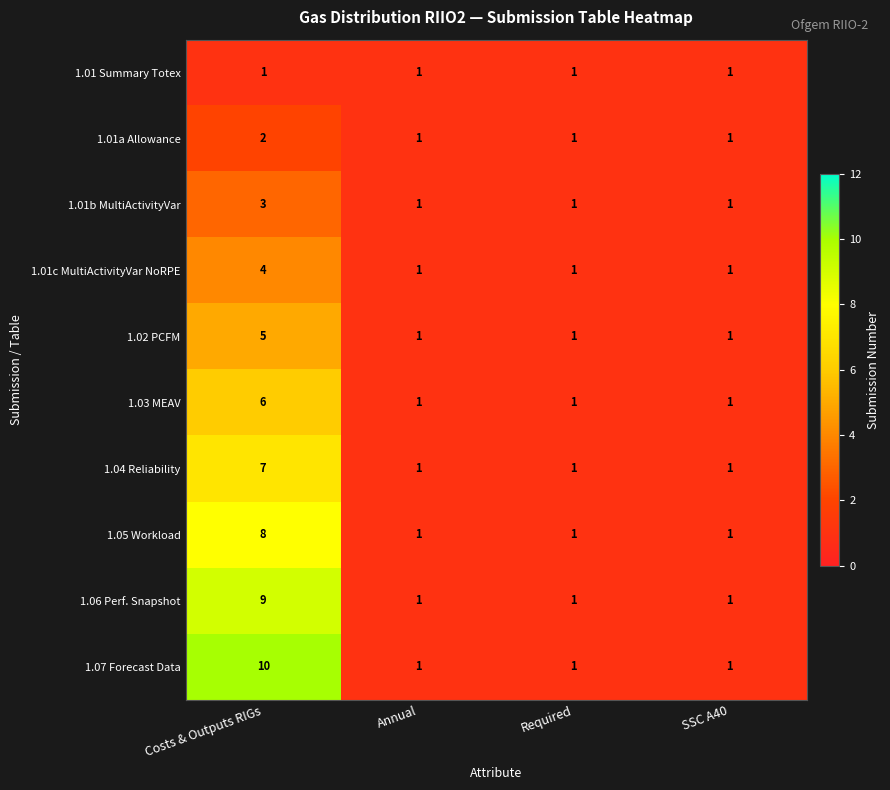

What is the difference between the maximum and minimum values in the 1.05 Workload series?

7